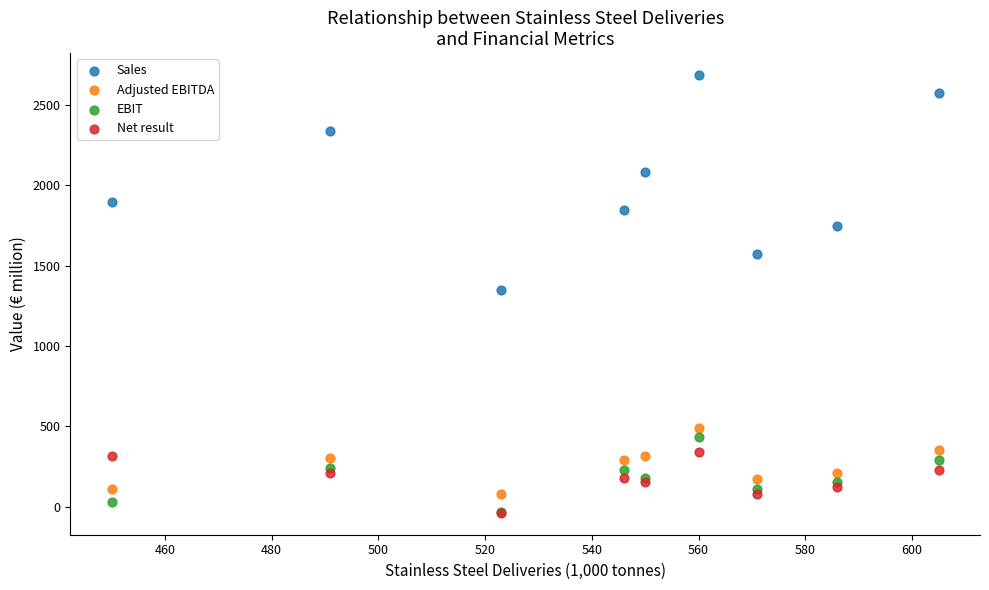

In the Sales series, what Y value is closest to 2018?

2083